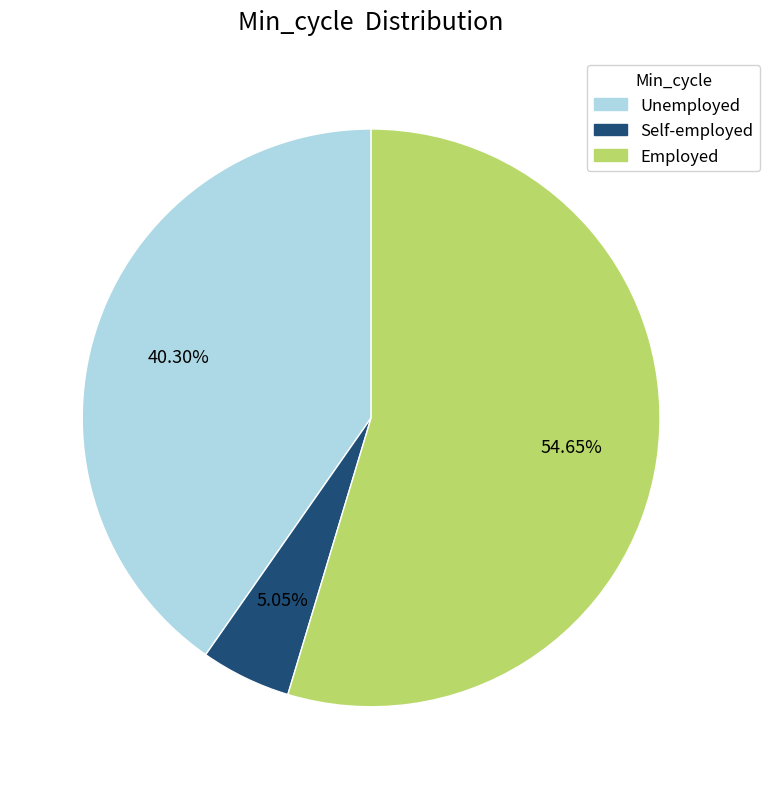

How many slices are in this pie chart?

3